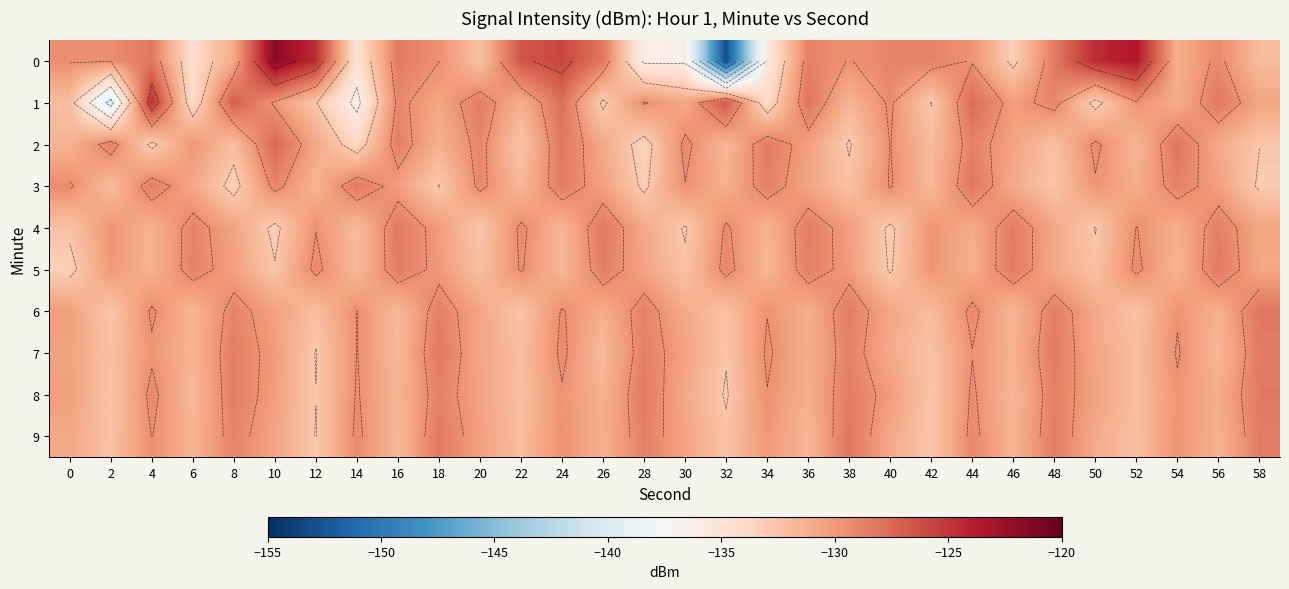

Which category has the lowest value in the 7 series?

12